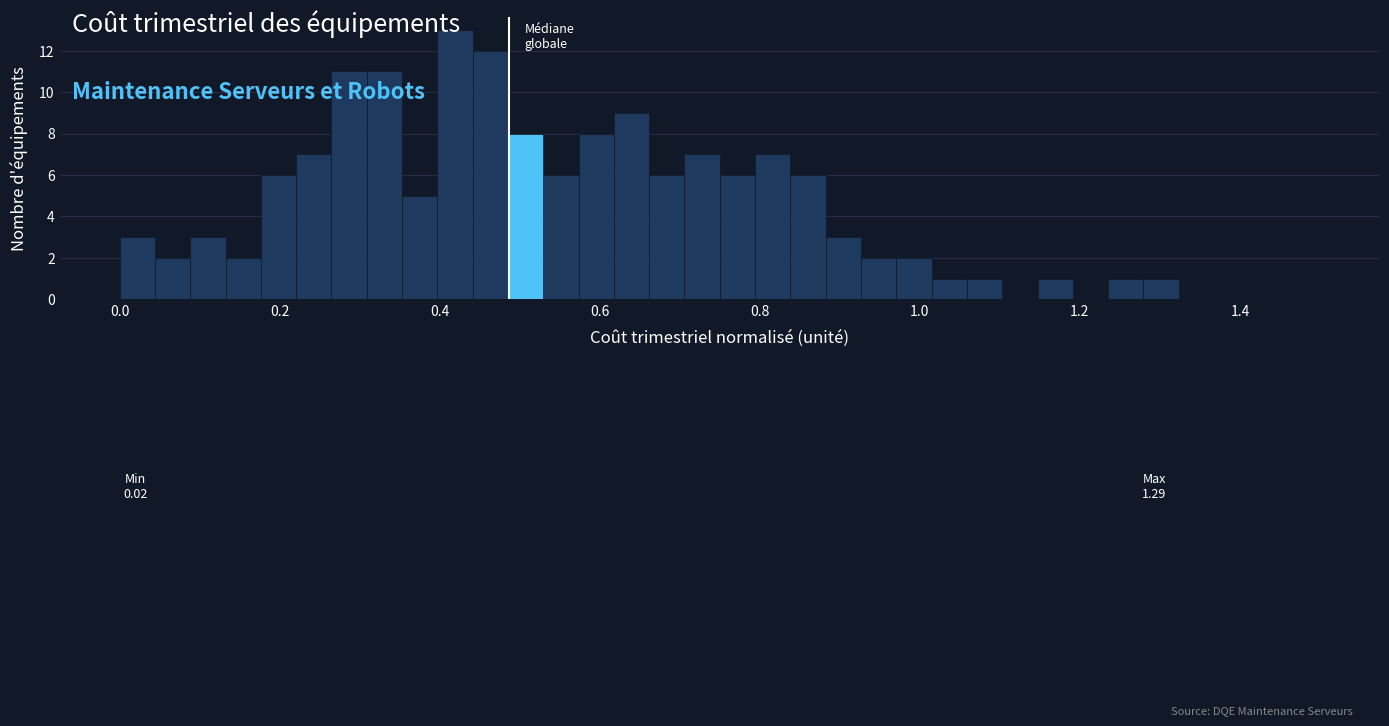

Around what value on the x-axis is the tallest bar? Give the approximate position of its centre, as read against the axis.

0.42